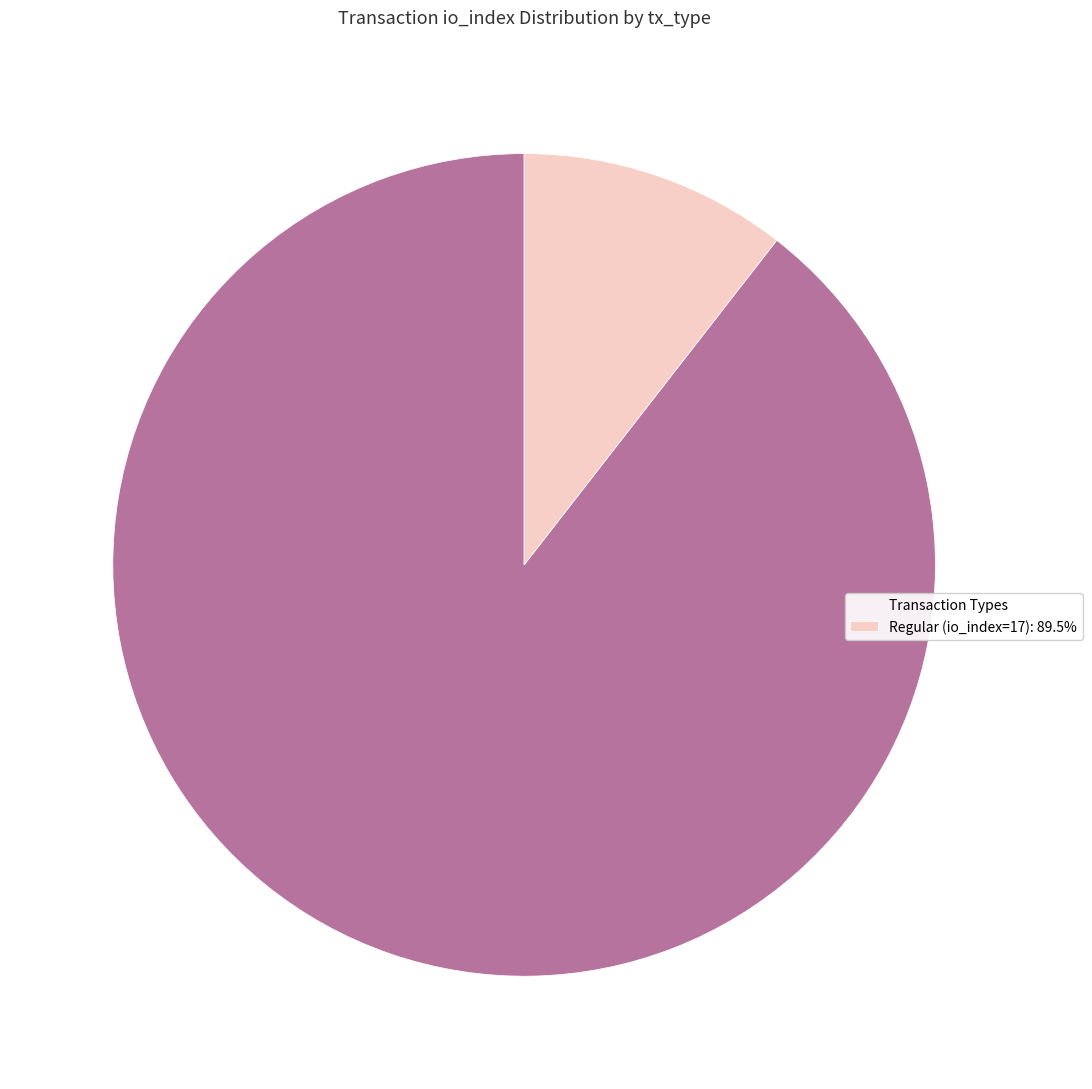

Which category has the biggest portion of the pie?

Transaction Types